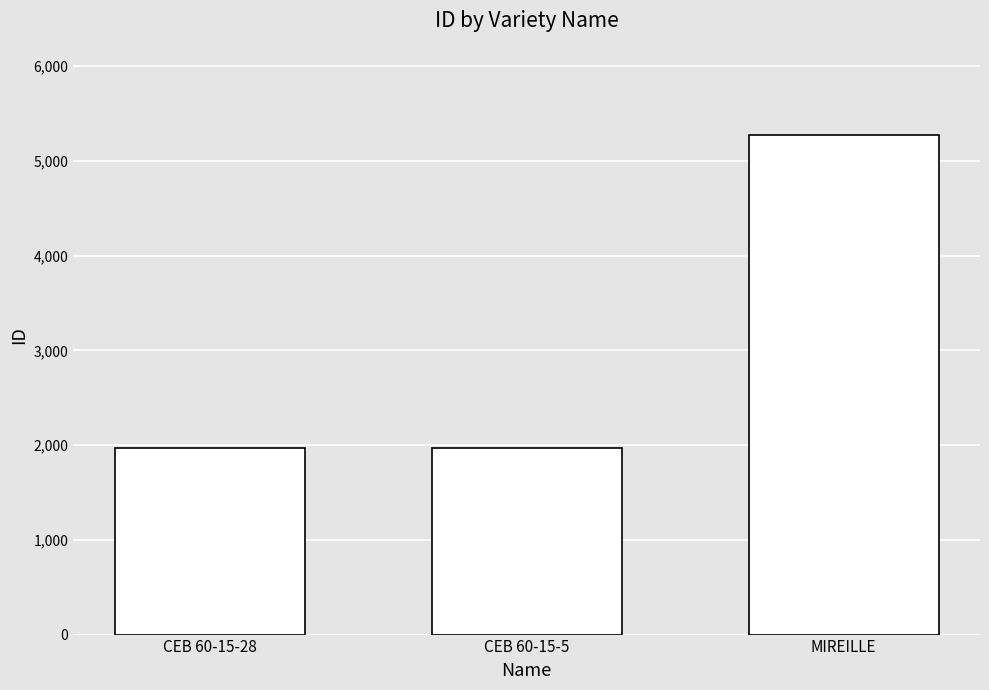

What is the sum of all values?

9221